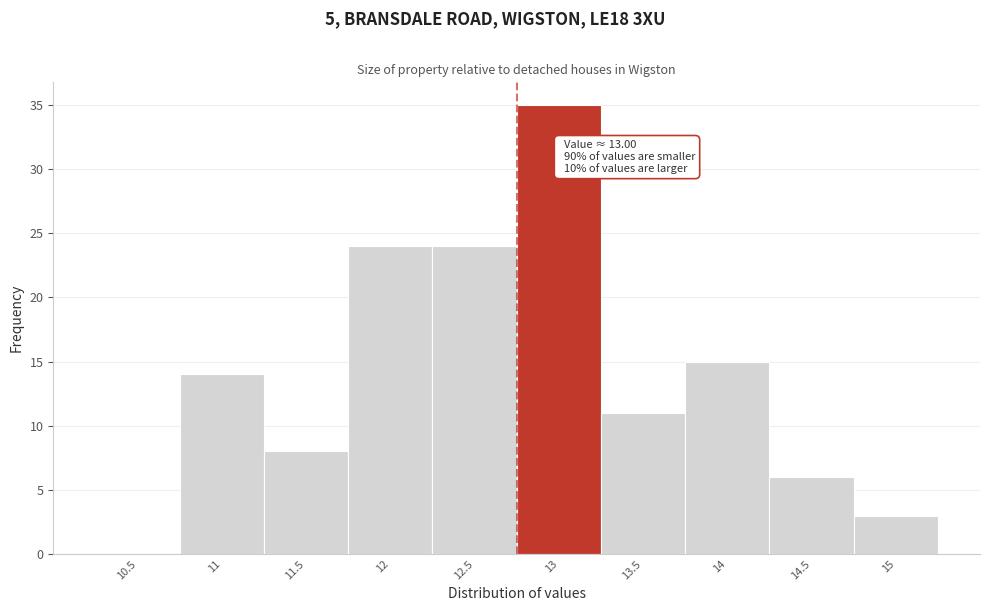

Reading right to left, transcribe all the data shown in this chart.

15=3	14.5=6	14=15	13.5=11	13=35	12.5=24	12=24	11.5=8	11=14	10.5=0